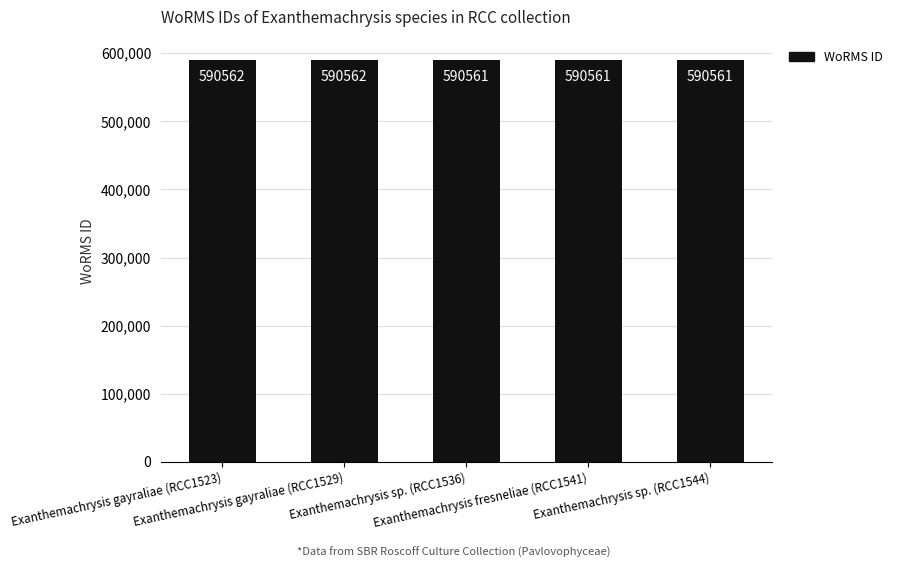

The chart shows a value of 945291 at Exanthemachrysis sp. (RCC1536). True or false?

False